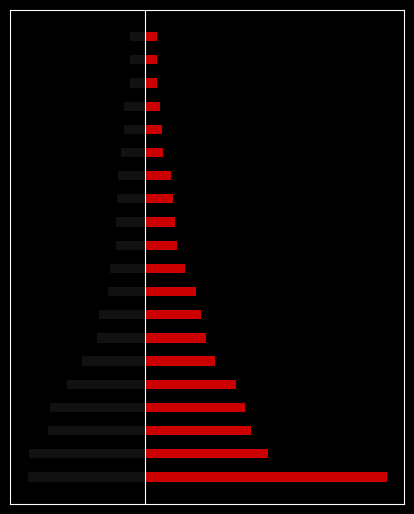

List the series in order of their overall mean, highest first.

Put_num, Call_num